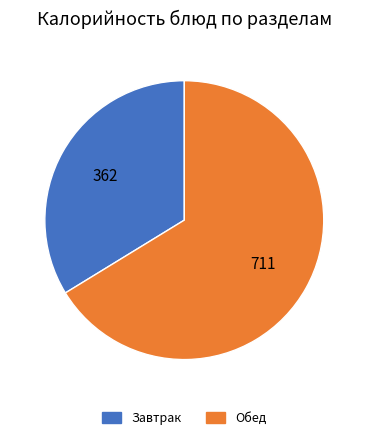

Combined, do Завтрак and Обед account for over 50%?

Yes